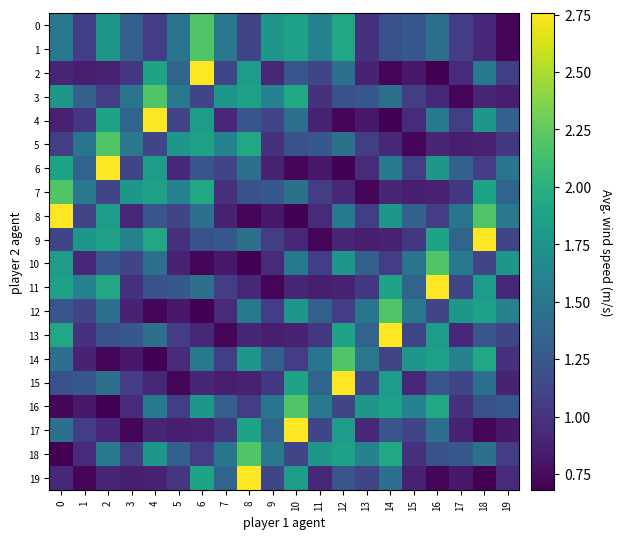

Where is 8 nearest to the value 1?

16